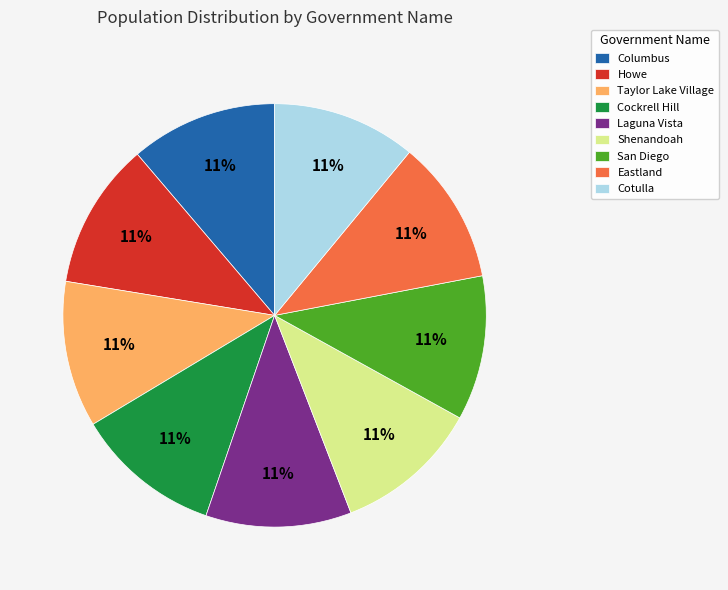

How many segments does this pie chart have?

9